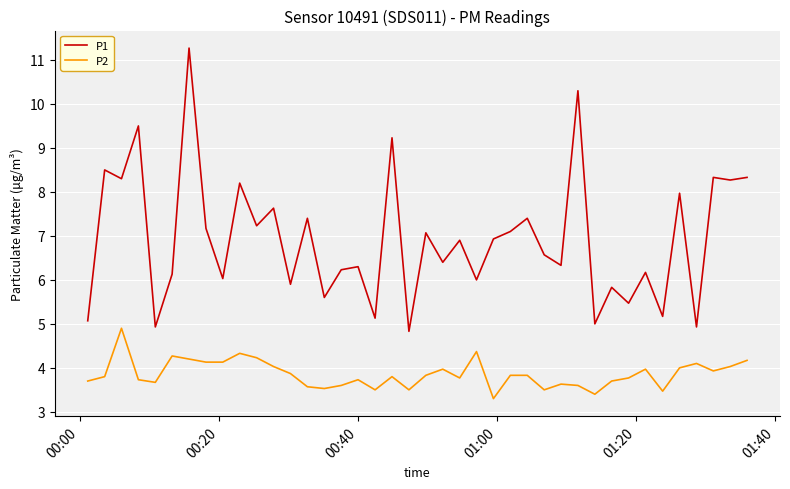

List the series in order of their peak value, lowest first.

P2, P1